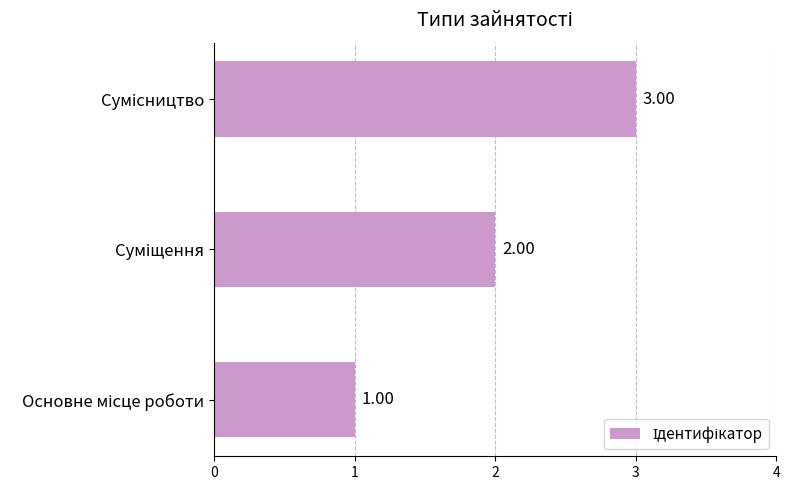

What is the difference between the maximum and minimum values?

2